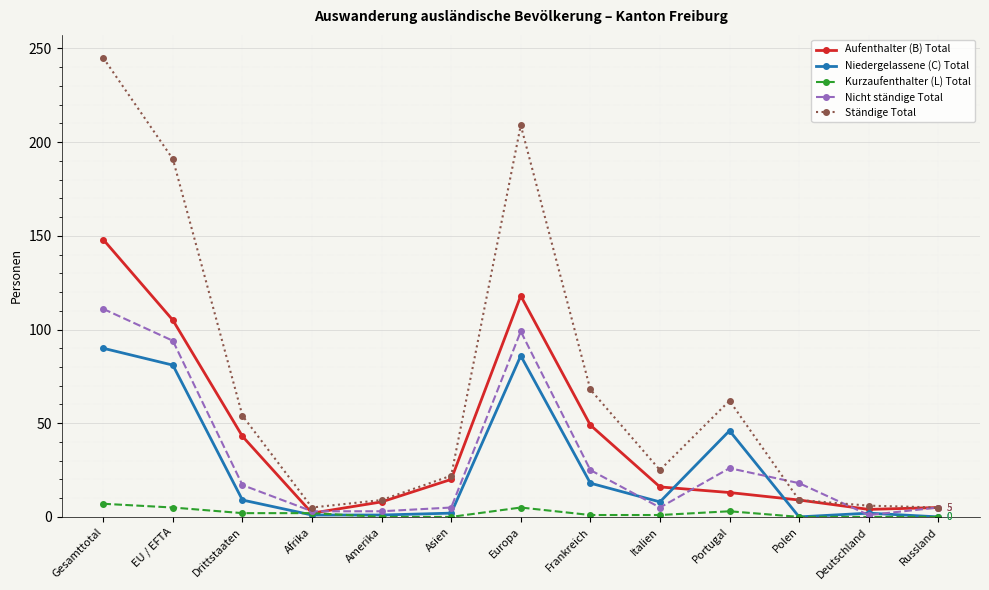

What is the label of the 2nd point from the left?

EU / EFTA